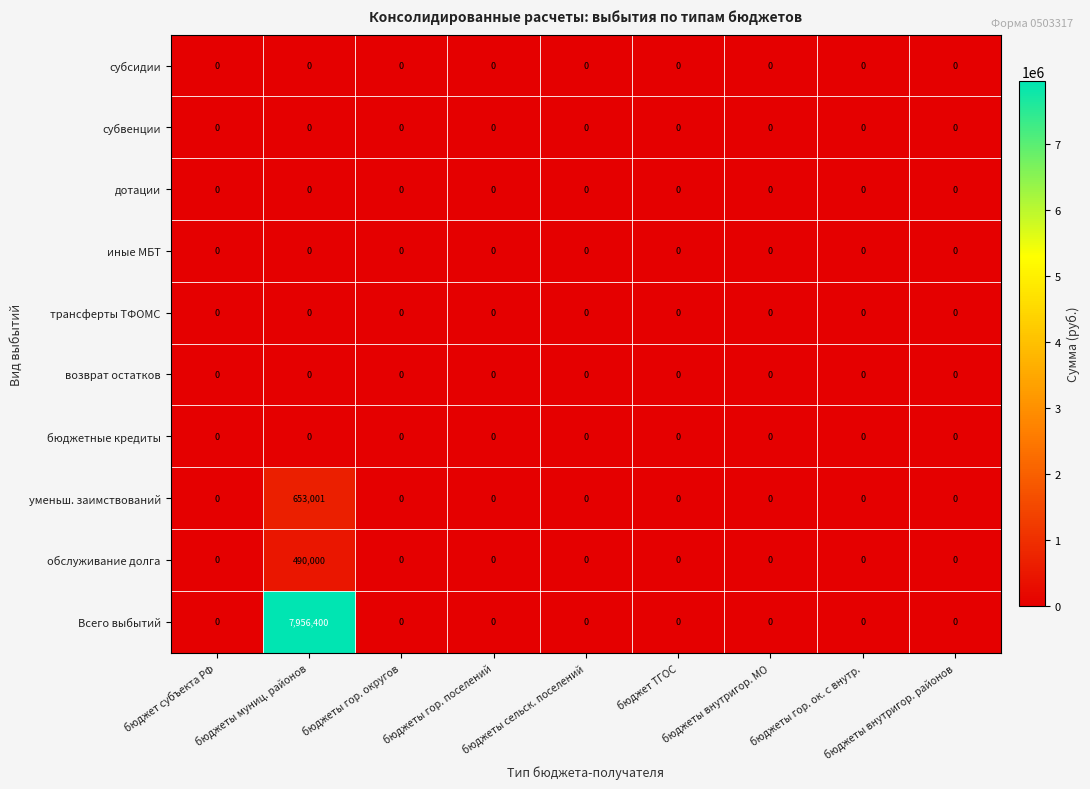

The value of субсидии at бюджеты гор. поселений is 0. True or false?

True